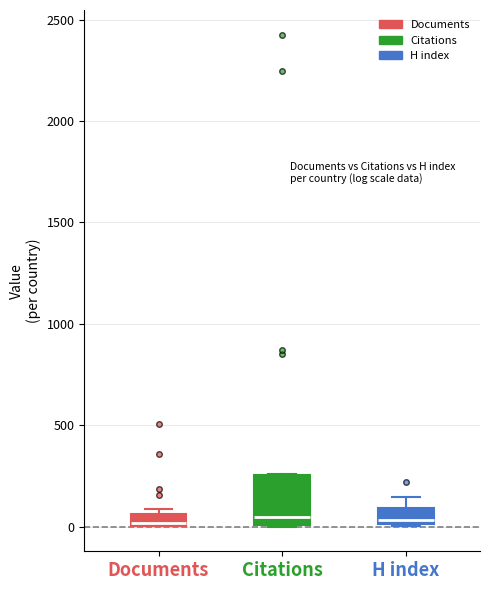

Comparing the boxes themselves (not the whiskers), which one is the tallest?

Citations